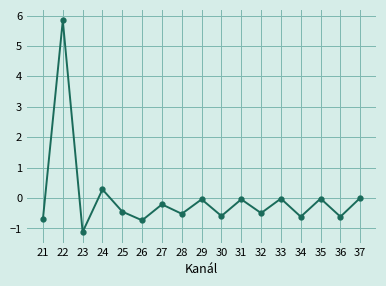

What is the value of the 8th point from the left?

-0.5